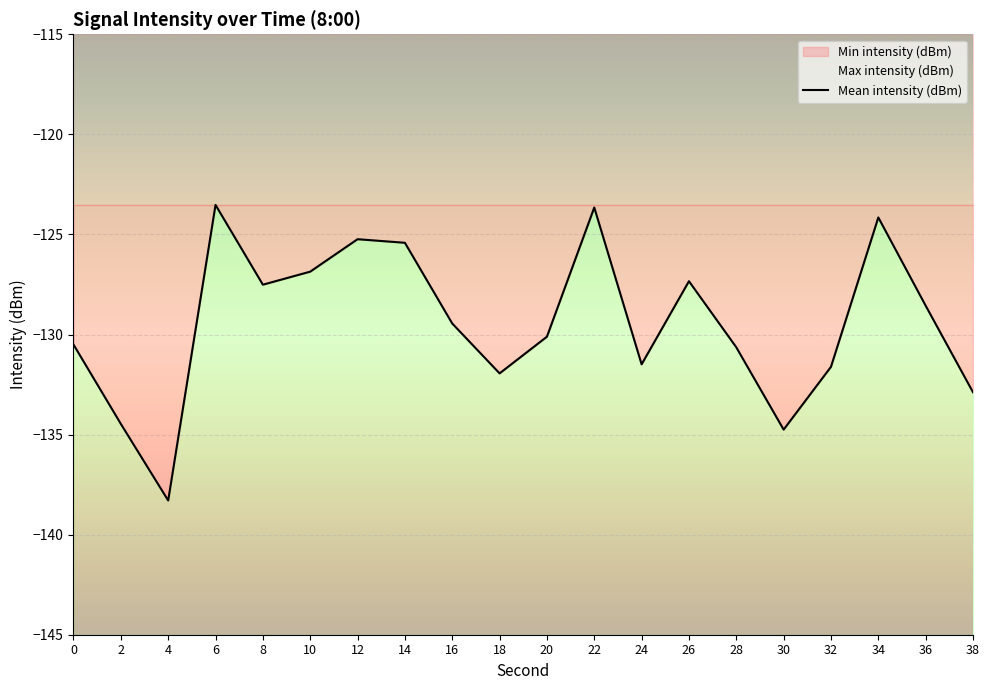

The value at 22 is -214.7. True or false?

False